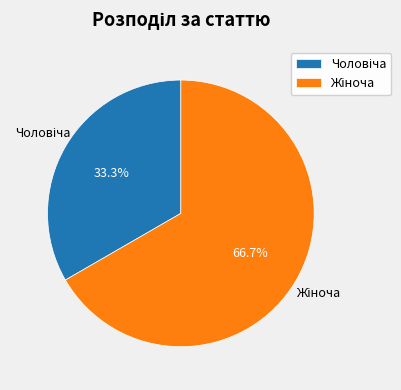

Is there any slice that represents more than half of the pie?

Yes